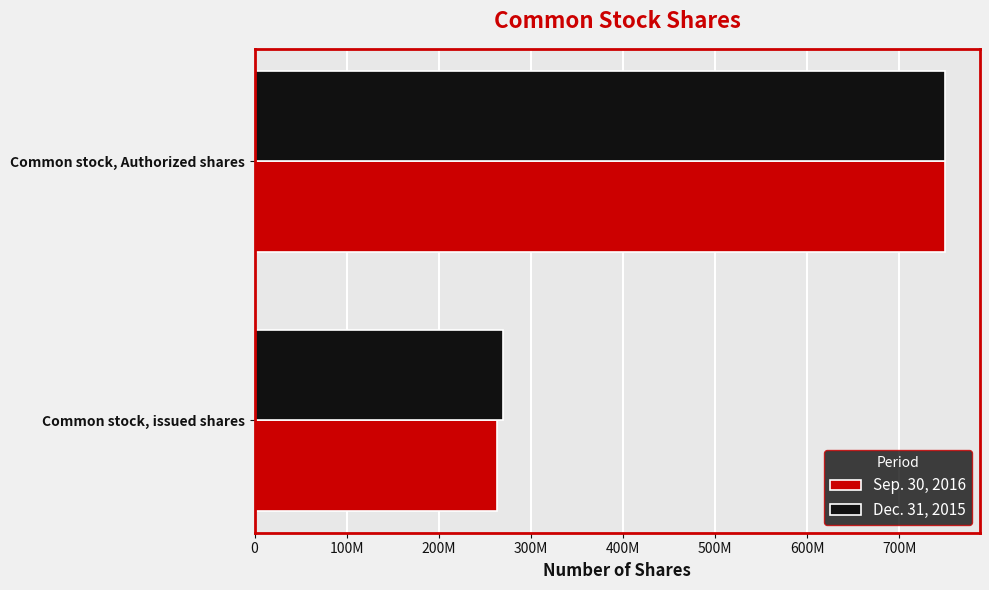

Rank the categories by Sep. 30, 2016 value from lowest to highest.

Common stock, issued shares, Common stock, Authorized shares